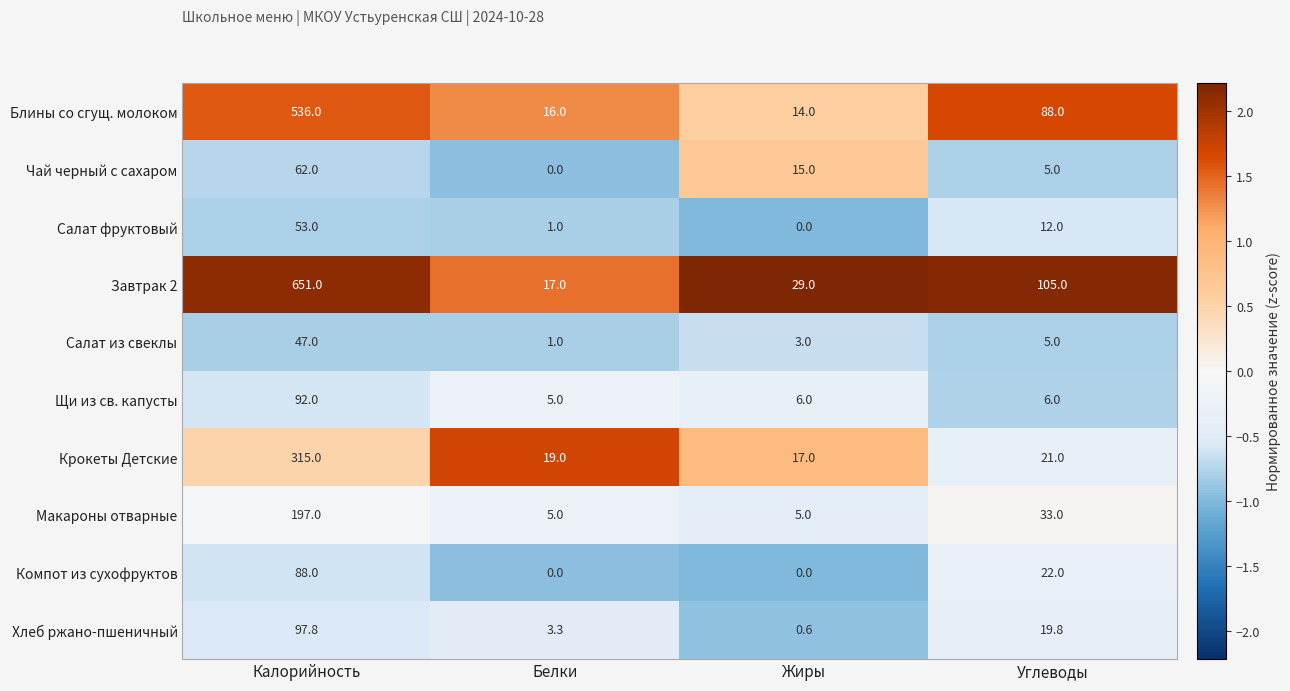

Which series has the widest spread of values?

Завтрак 2